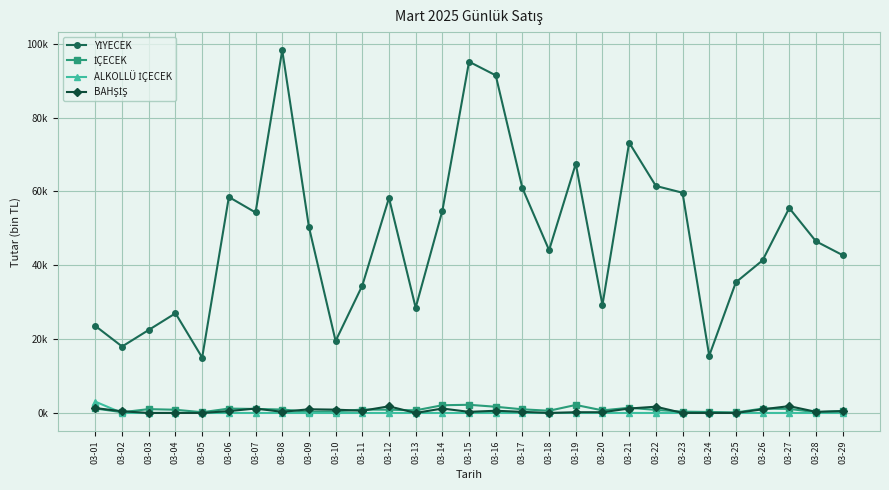

At which category does YİYECEK reach its first local valley?

03-02